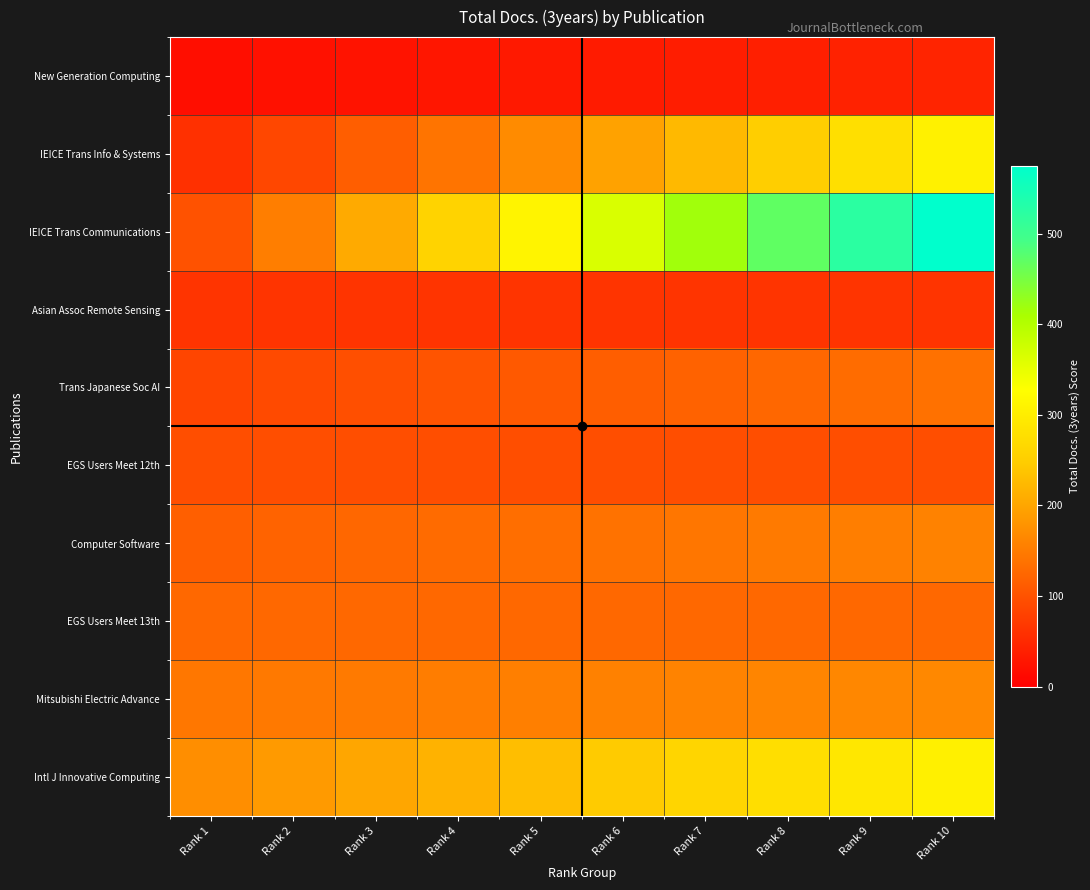

Between Rank 5 and Rank 3, which is larger?

Rank 5